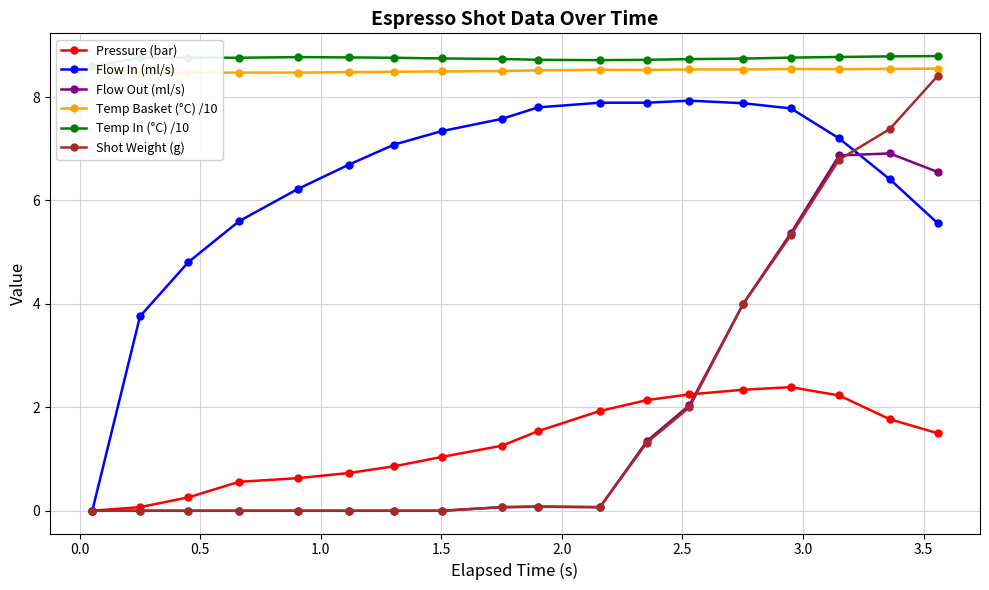

How many positive values does the Shot Weight (g) series have?

10